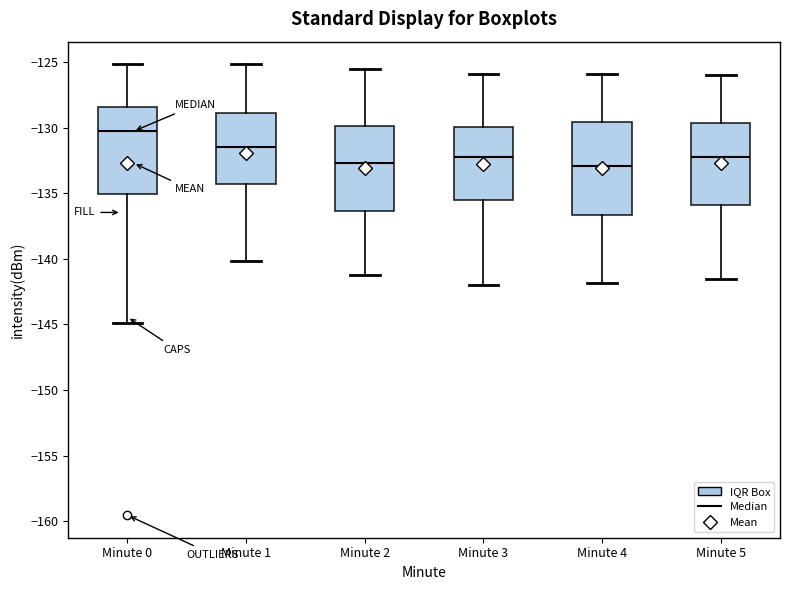

Reading left to right, transcribe this box plot: for each box, give where its median line is, the range the box spans, and where its two whiskers end, as read against the y-axis. The values are not printed on the chart, so give them approximately, as read against the axis.

Minute 0: median -130.5, box -135.0 to -128.5, whiskers -145.0 to -125.0
Minute 1: median -131.5, box -134.5 to -129.0, whiskers -140.0 to -125.0
Minute 2: median -132.5, box -136.5 to -130.0, whiskers -141.0 to -125.5
Minute 3: median -132.0, box -135.5 to -130.0, whiskers -142.0 to -126.0
Minute 4: median -133.0, box -136.5 to -129.5, whiskers -142.0 to -126.0
Minute 5: median -132.0, box -136.0 to -129.5, whiskers -141.5 to -126.0